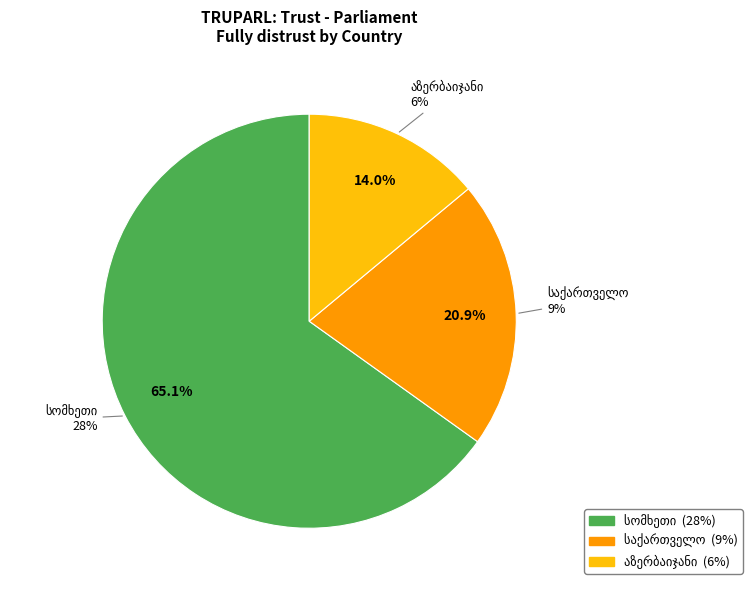

What percentage is the საქართველო slice, to the nearest percent?

21%